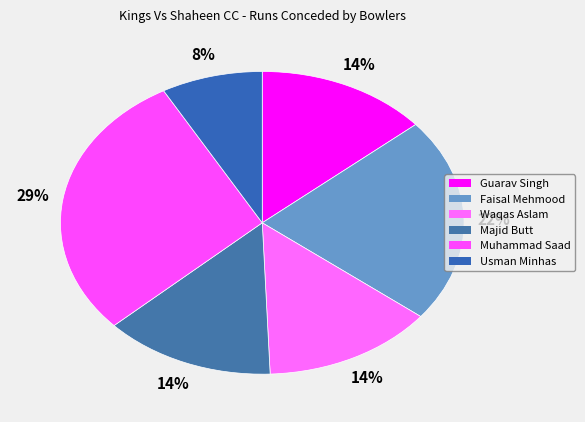

To the nearest percent, what is the average slice percentage?

17%